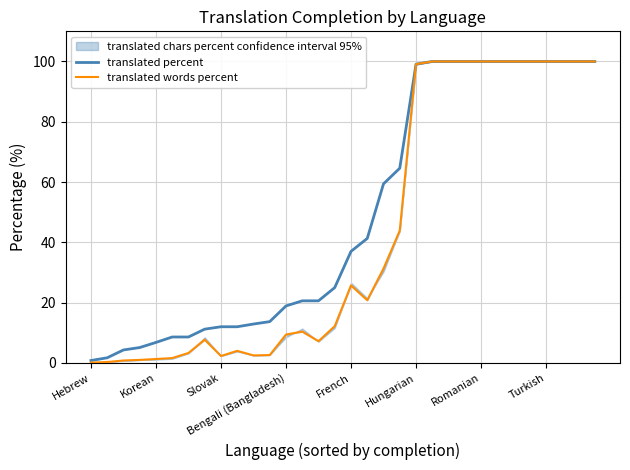

True or false: translated percent and translated words percent cross at least once.

False